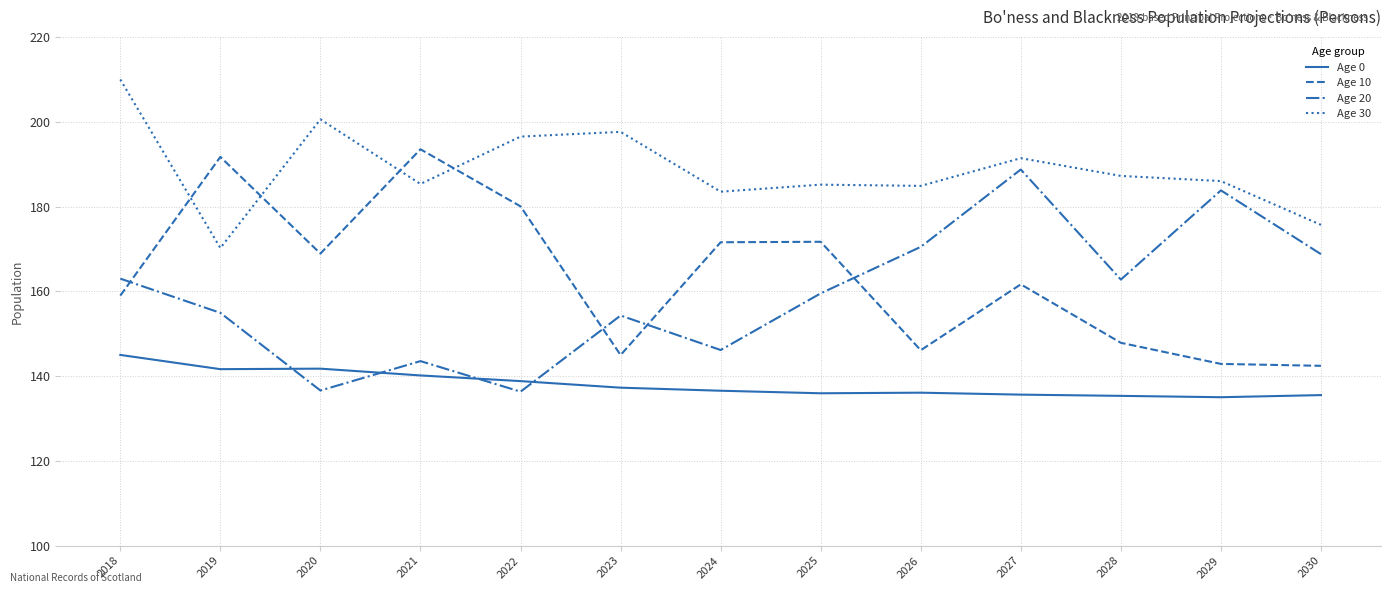

Is the value of Age 10 at 2025 greater than the value of Age 30 at 2026?

No